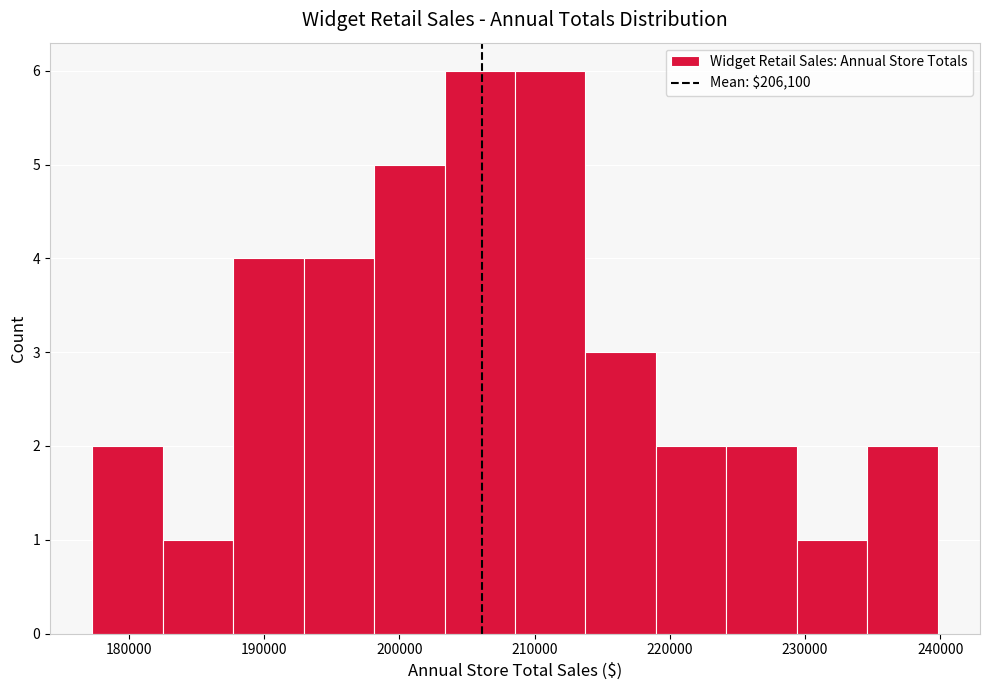

Reading left to right, transcribe this chart: for each bar, give the range it covers on the x-axis and its height. Neither the bar edges nor the heights are printed on the chart, so give them approximately, as read against the axes.

177000 to 183000: 2
183000 to 188000: 1
188000 to 193000: 4
193000 to 198000: 4
198000 to 203000: 5
203000 to 209000: 6
209000 to 214000: 6
214000 to 219000: 3
219000 to 224000: 2
224000 to 229000: 2
229000 to 235000: 1
235000 to 240000: 2